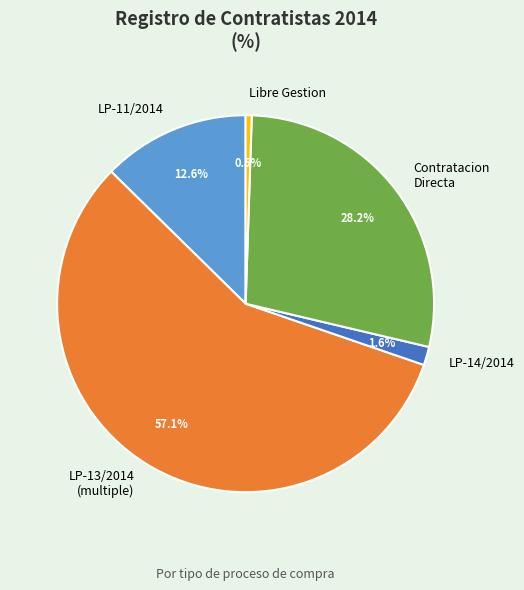

Is the sum of LP-13/2014 (multiple) and Contratacion Directa greater than half?

Yes